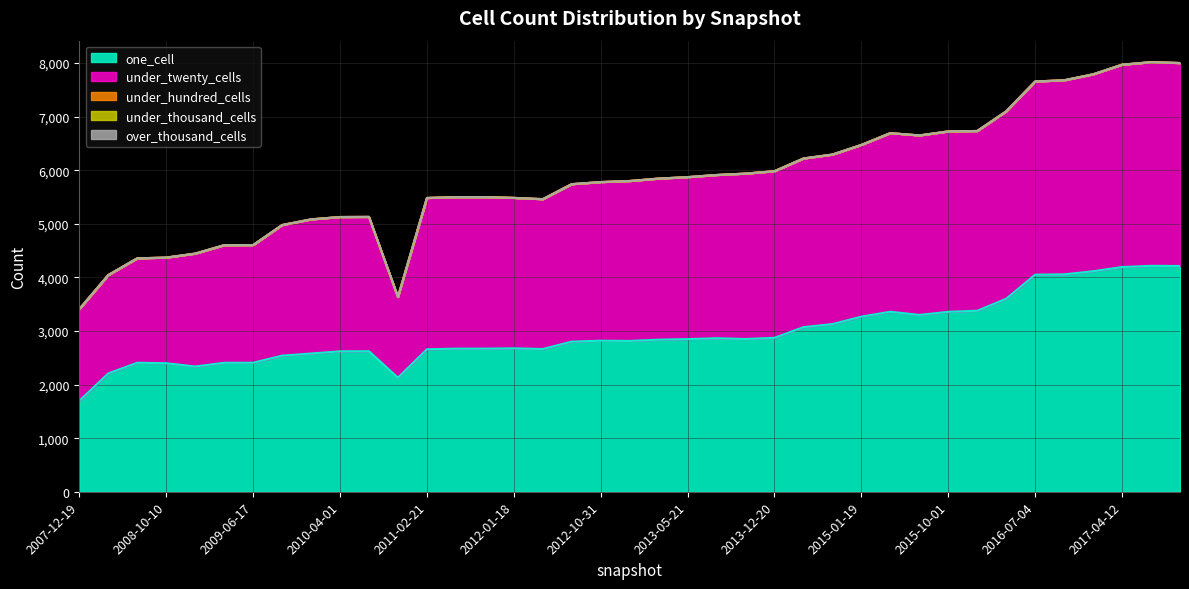

Reading left to right, transcribe all the data shown in this chart.

one_cell: 2007-12-19=1696	2008-04-01=2208	2008-06-27=2407	2008-10-10=2398	2008-12-17=2337	2009-04-06=2406	2009-06-17=2407	2009-09-25=2539	2009-12-16=2579	2010-04-01=2620	2010-07-26=2622	2010-11-17=2128	2011-02-21=2658	2011-06-10=2670	2011-09-05=2670	2012-01-18=2676	2012-03-26=2663	2012-07-13=2801	2012-10-31=2818	2012-12-11=2814	2013-02-20=2837	2013-05-21=2848	2013-07-09=2864	2013-09-10=2850	2013-12-20=2872	2014-03-28=3071	2014-09-08=3128	2015-01-19=3267	2015-04-09=3359	2015-07-03=3299	2015-10-01=3357	2016-01-04=3377	2016-04-05=3601	2016-07-04=4050	2016-10-07=4056	2016-12-27=4114	2017-04-12=4192	2017-07-24=4215	2017-10-12=4212
under_twenty_cells: 2007-12-19=1712	2008-04-01=1835	2008-06-27=1948	2008-10-10=1971	2008-12-17=2106	2009-04-06=2194	2009-06-17=2195	2009-09-25=2437	2009-12-16=2503	2010-04-01=2506	2010-07-26=2506	2010-11-17=1506	2011-02-21=2823	2011-06-10=2828	2011-09-05=2828	2012-01-18=2807	2012-03-26=2796	2012-07-13=2938	2012-10-31=2960	2012-12-11=2984	2013-02-20=3006	2013-05-21=3022	2013-07-09=3046	2013-09-10=3086	2013-12-20=3109	2014-03-28=3147	2014-09-08=3163	2015-01-19=3204	2015-04-09=3332	2015-07-03=3349	2015-10-01=3366	2016-01-04=3354	2016-04-05=3496	2016-07-04=3605	2016-10-07=3621	2016-12-27=3674	2017-04-12=3776	2017-07-24=3800	2017-10-12=3787
under_hundred_cells: 2007-12-19=0	2008-04-01=0	2008-06-27=0	2008-10-10=0	2008-12-17=0	2009-04-06=0	2009-06-17=0	2009-09-25=0	2009-12-16=0	2010-04-01=0	2010-07-26=0	2010-11-17=0	2011-02-21=0	2011-06-10=0	2011-09-05=0	2012-01-18=0	2012-03-26=0	2012-07-13=0	2012-10-31=0	2012-12-11=0	2013-02-20=0	2013-05-21=0	2013-07-09=0	2013-09-10=0	2013-12-20=0	2014-03-28=0	2014-09-08=0	2015-01-19=0	2015-04-09=0	2015-07-03=0	2015-10-01=0	2016-01-04=0	2016-04-05=0	2016-07-04=0	2016-10-07=0	2016-12-27=0	2017-04-12=0	2017-07-24=0	2017-10-12=0
under_thousand_cells: 2007-12-19=0	2008-04-01=0	2008-06-27=0	2008-10-10=0	2008-12-17=0	2009-04-06=0	2009-06-17=0	2009-09-25=0	2009-12-16=0	2010-04-01=0	2010-07-26=0	2010-11-17=0	2011-02-21=0	2011-06-10=0	2011-09-05=0	2012-01-18=0	2012-03-26=0	2012-07-13=0	2012-10-31=0	2012-12-11=0	2013-02-20=0	2013-05-21=0	2013-07-09=0	2013-09-10=0	2013-12-20=0	2014-03-28=0	2014-09-08=0	2015-01-19=0	2015-04-09=0	2015-07-03=0	2015-10-01=0	2016-01-04=0	2016-04-05=0	2016-07-04=0	2016-10-07=0	2016-12-27=0	2017-04-12=0	2017-07-24=0	2017-10-12=0
over_thousand_cells: 2007-12-19=0	2008-04-01=0	2008-06-27=0	2008-10-10=0	2008-12-17=0	2009-04-06=0	2009-06-17=0	2009-09-25=0	2009-12-16=0	2010-04-01=0	2010-07-26=0	2010-11-17=0	2011-02-21=0	2011-06-10=0	2011-09-05=0	2012-01-18=0	2012-03-26=0	2012-07-13=0	2012-10-31=0	2012-12-11=0	2013-02-20=0	2013-05-21=0	2013-07-09=0	2013-09-10=0	2013-12-20=0	2014-03-28=0	2014-09-08=0	2015-01-19=0	2015-04-09=0	2015-07-03=0	2015-10-01=0	2016-01-04=0	2016-04-05=0	2016-07-04=0	2016-10-07=0	2016-12-27=0	2017-04-12=0	2017-07-24=0	2017-10-12=0